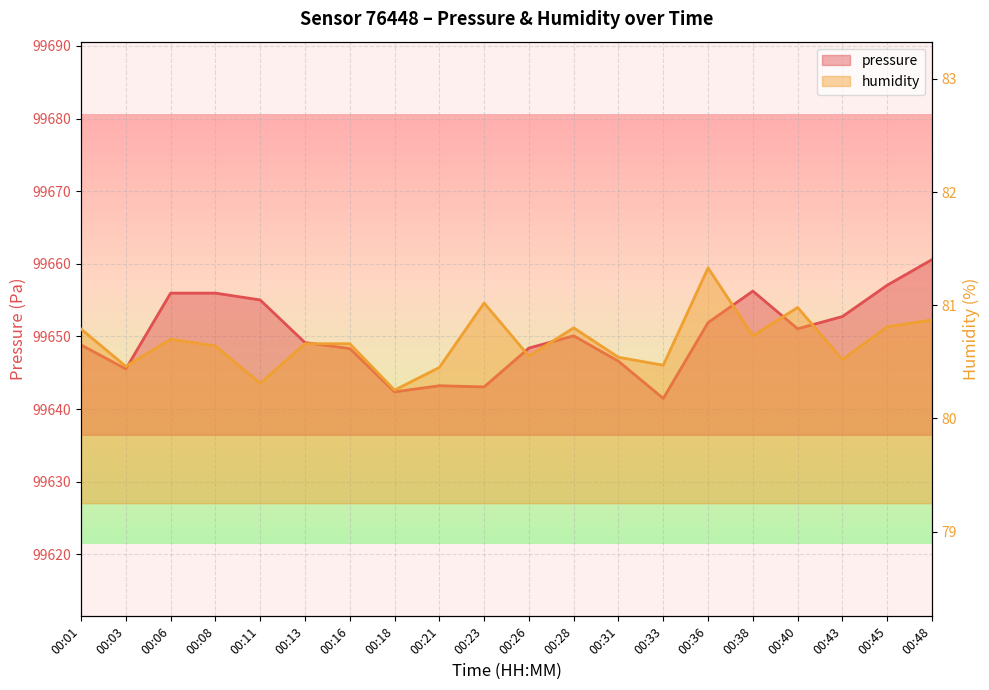

What are all the series names shown in the legend?

pressure, humidity